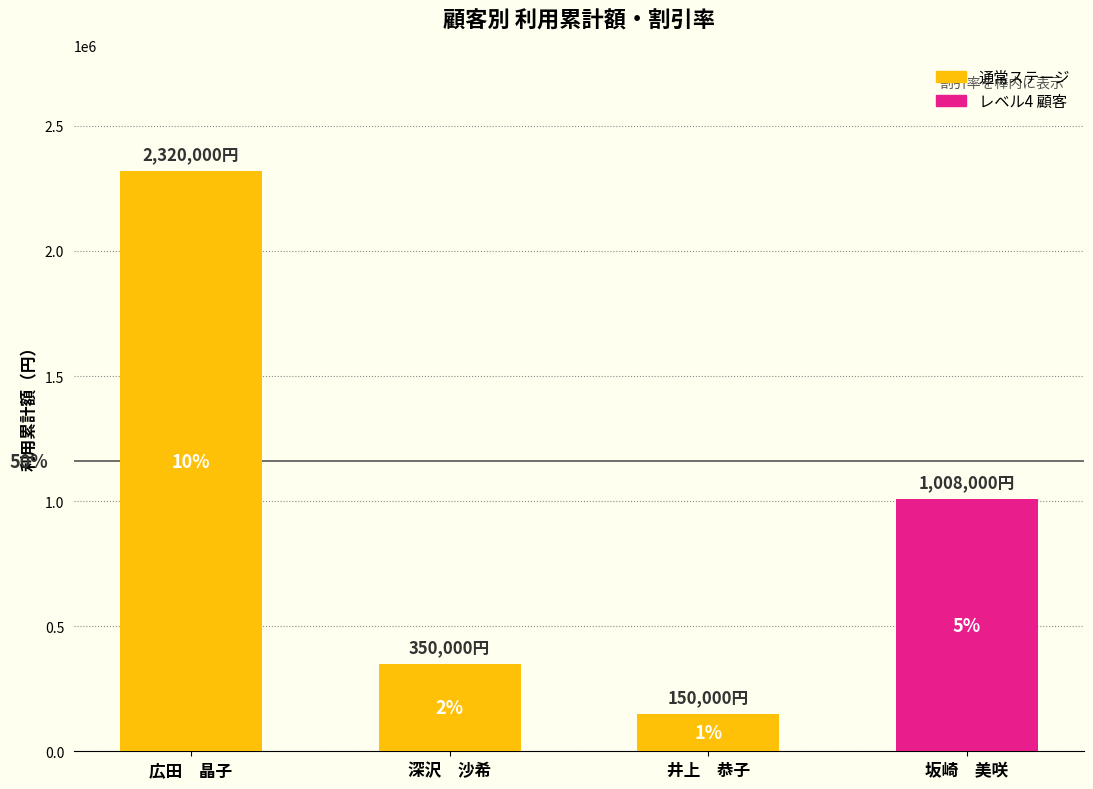

Are the bars horizontal?

No